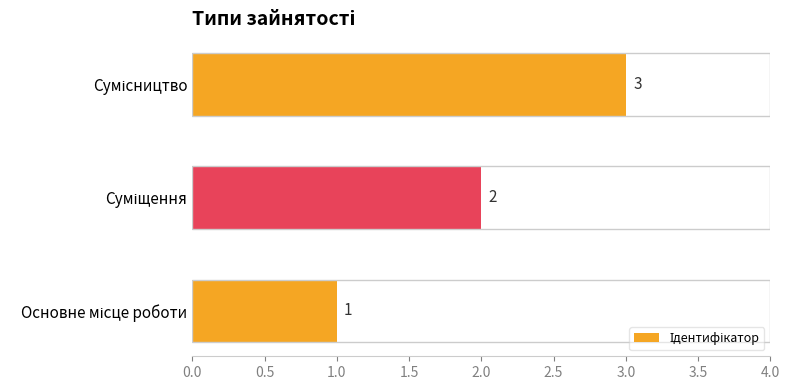

What is the sum of all values?

6